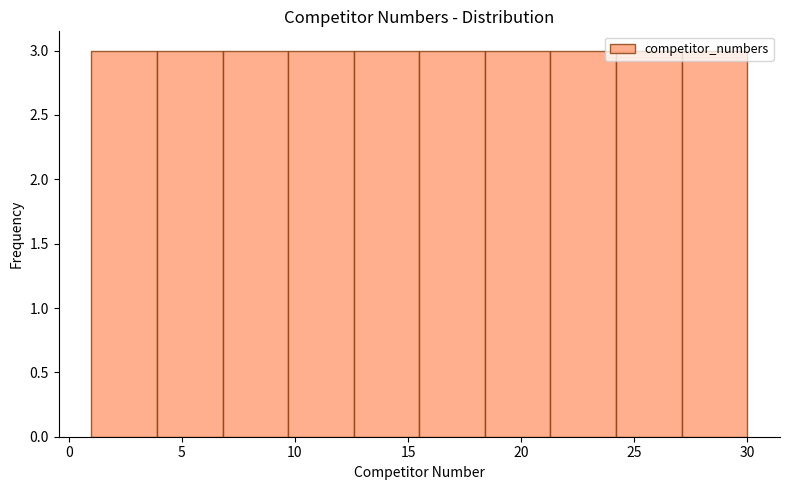

What is the height of the bar covering 18.4 to 21.3 on the x-axis? Neither the bar edges nor the heights are printed on the chart, so give them approximately, as read against the axes.

3